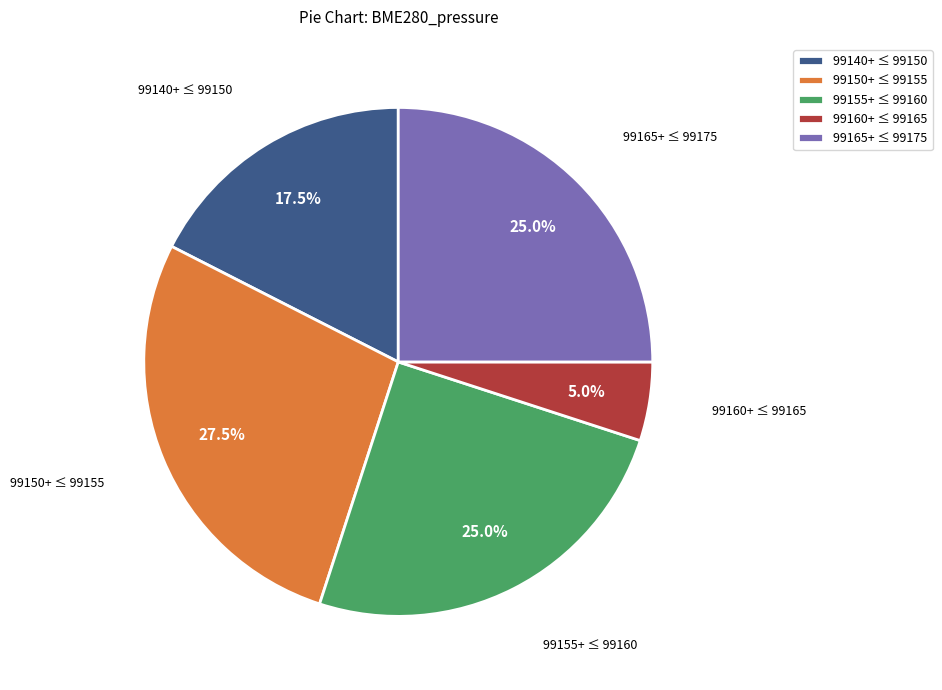

What percentage do 99160+ ≤ 99165 and 99140+ ≤ 99150 together represent?

22.5%